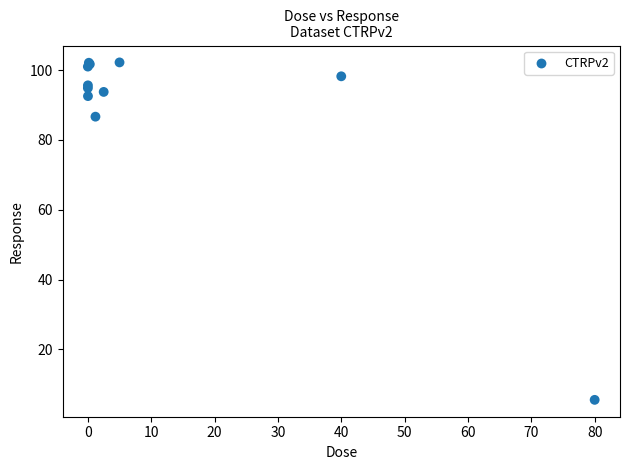

What Y value in the scatter plot is closest to 53?

86.7